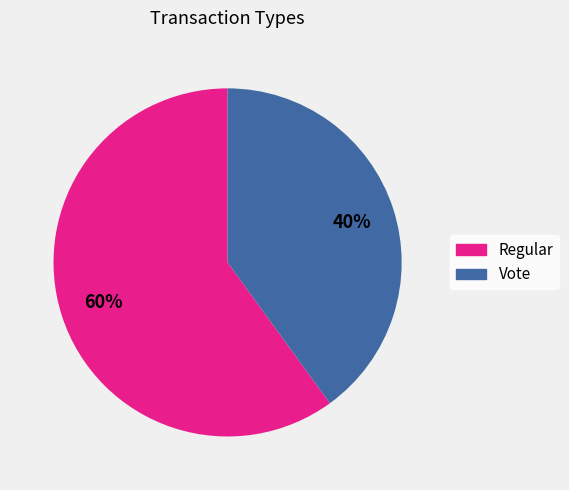

Is the sum of Vote and Regular greater than half?

Yes